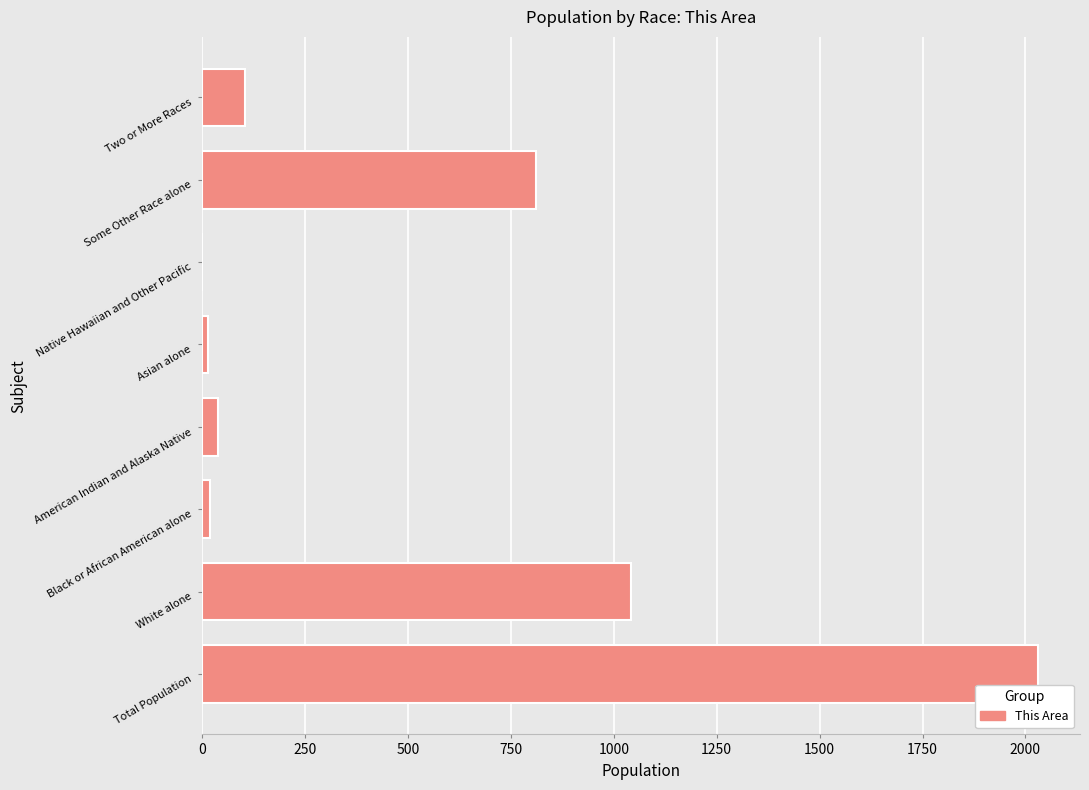

Between Some Other Race alone and Native Hawaiian and Other Pacific, which is larger?

Some Other Race alone